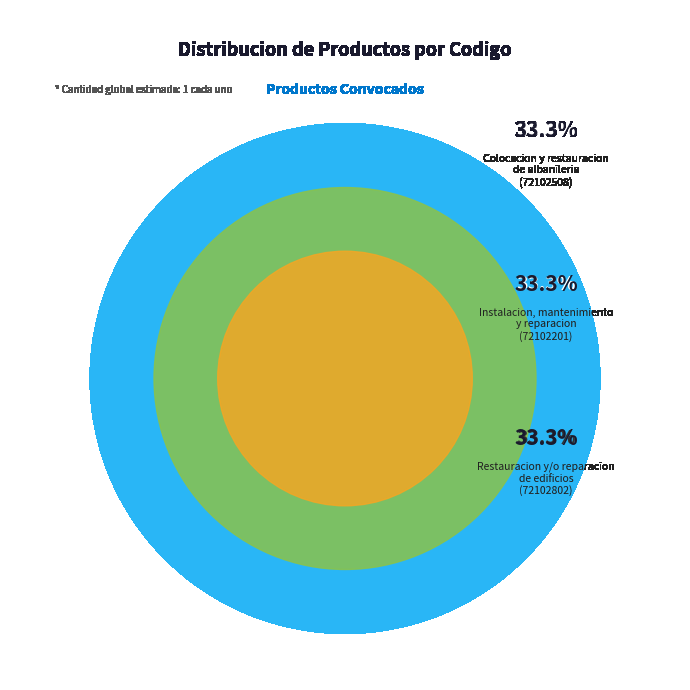

To the nearest percent, what percentage of the pie is Instalacion, mantenimiento
y reparacion?

33%